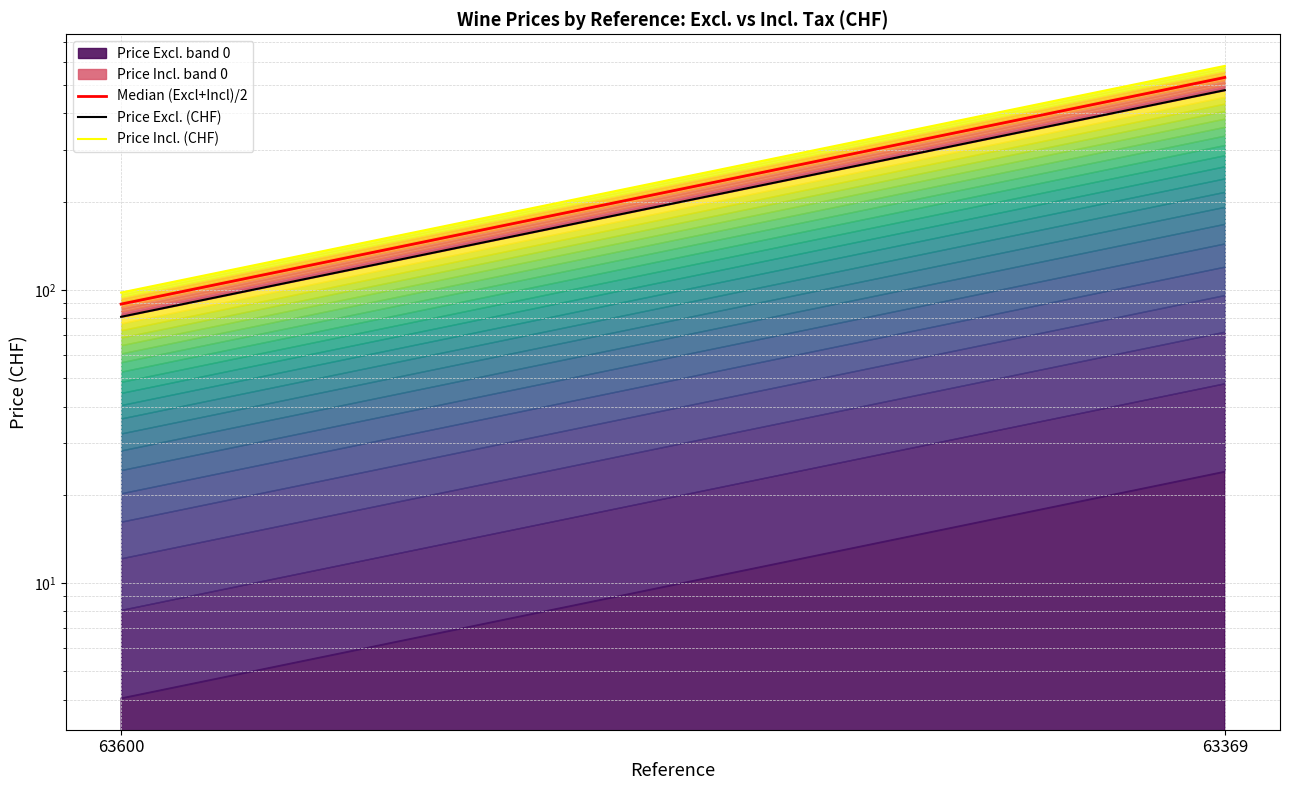

The Price Excl. (CHF) series shows 80.9 at 63600. True or false?

True